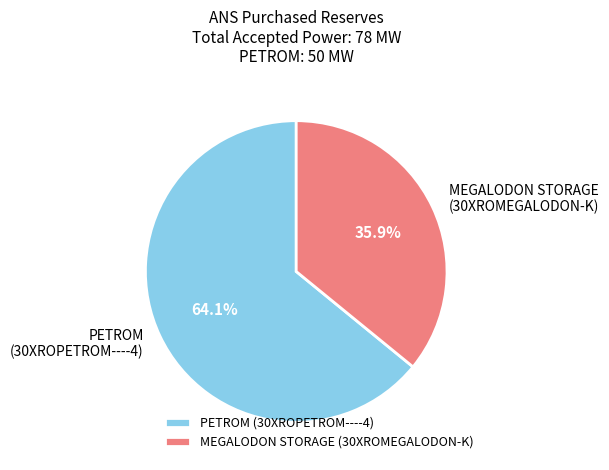

Does any single category account for the majority?

Yes